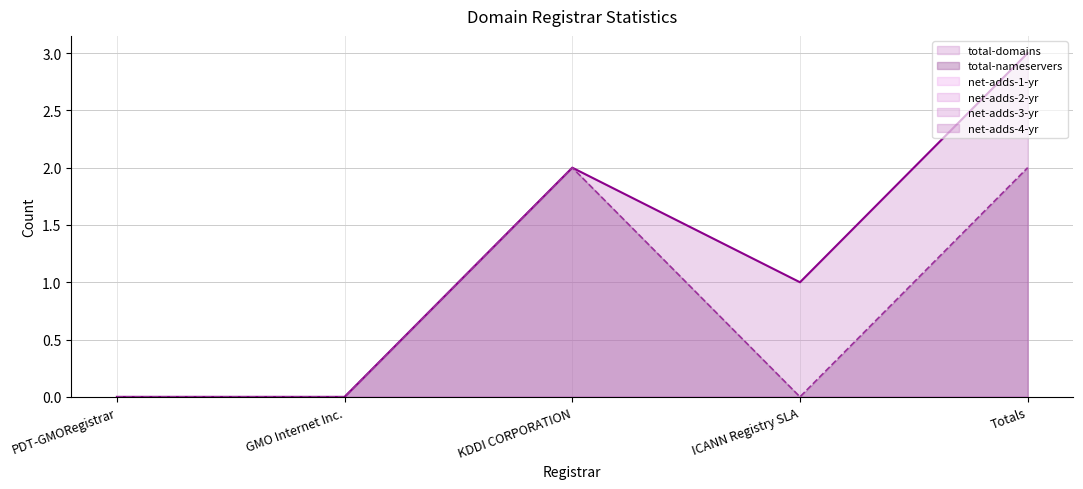

What is the difference between the highest and lowest values at Totals?

3